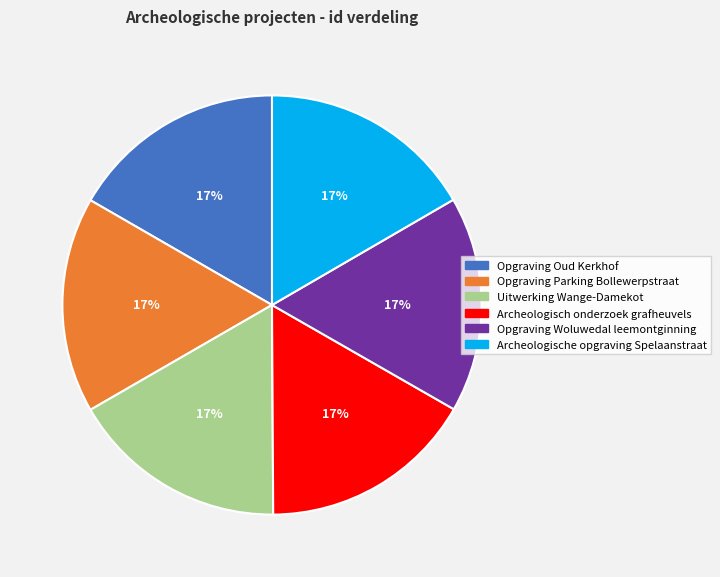

Approximately how many times larger is the value at Archeologische opgraving Spelaanstraat compared to Uitwerking Wange-Damekot?

1.0